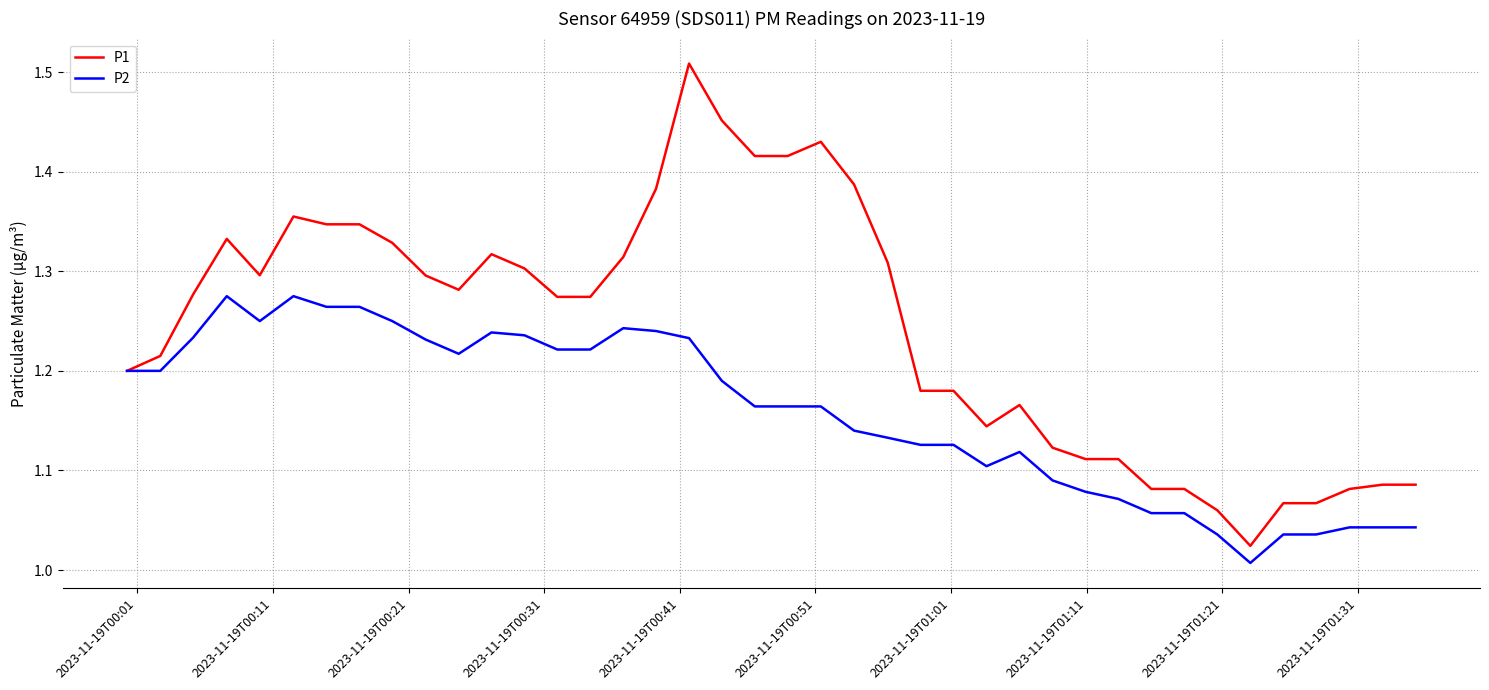

Which series has the largest total across all categories?

P1